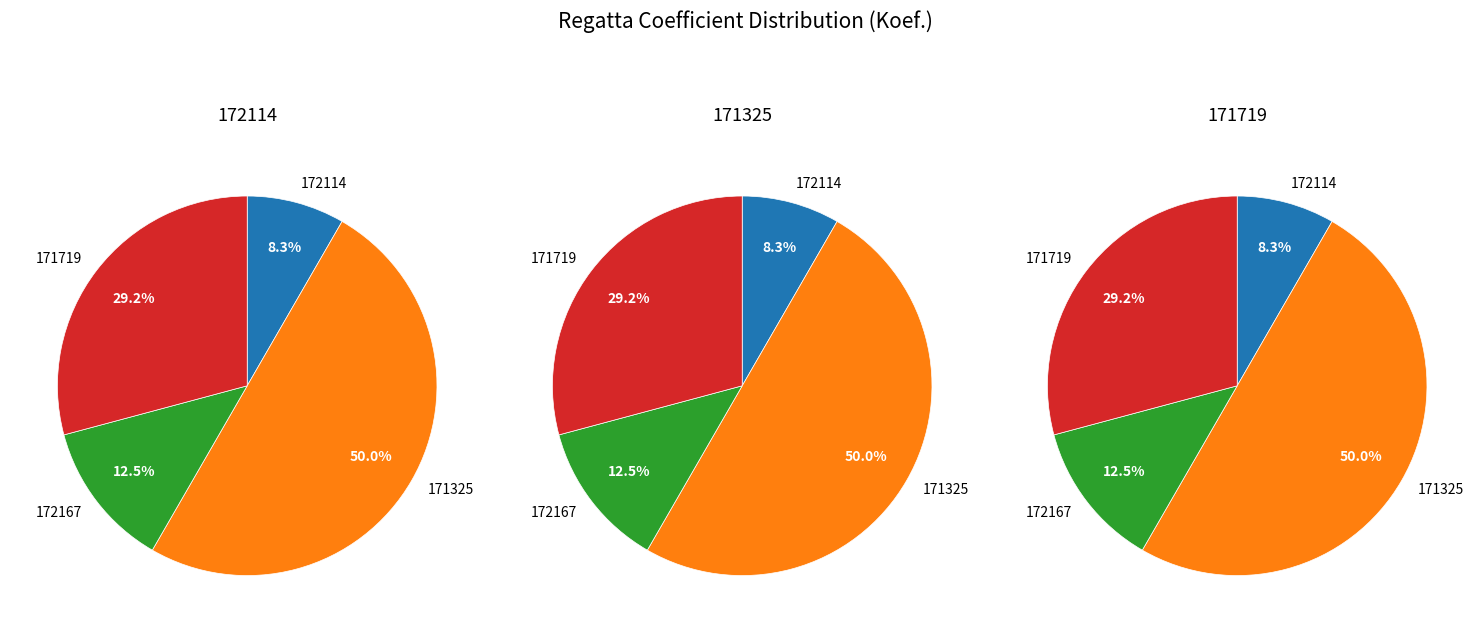

Is it true that 172114 is 1% of the pie?

False